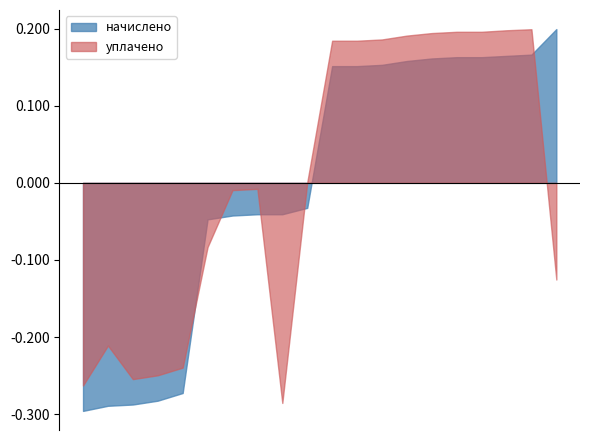

Which has a higher value, 1 or 6?

1